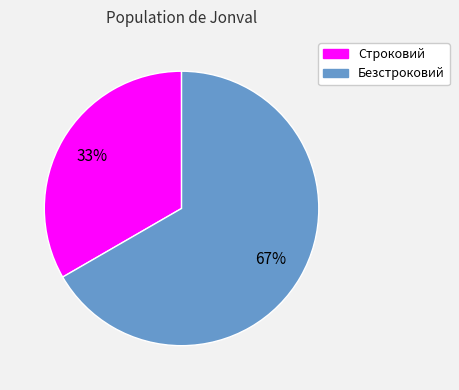

Count the number of slices in the pie.

2